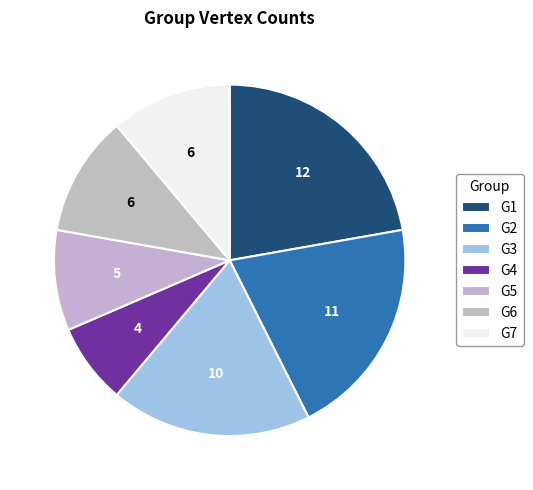

To the nearest percent, what portion does G1 represent?

22%